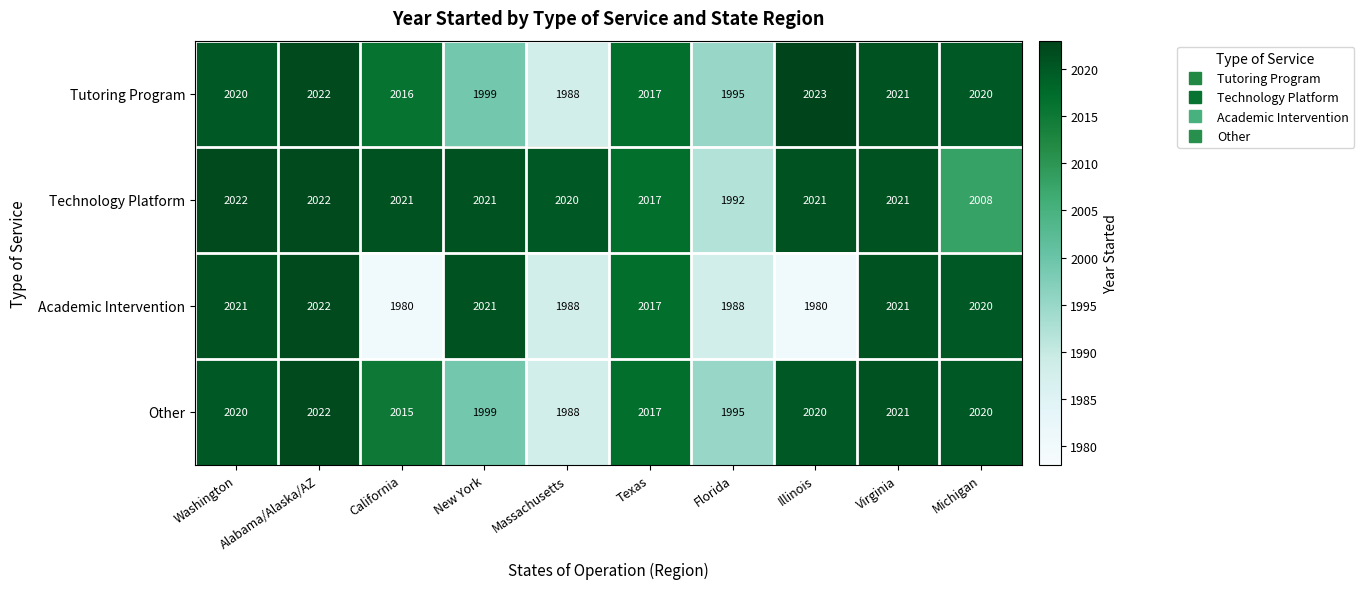

True or false: Academic Intervention has a value of 1359 at Washington.

False